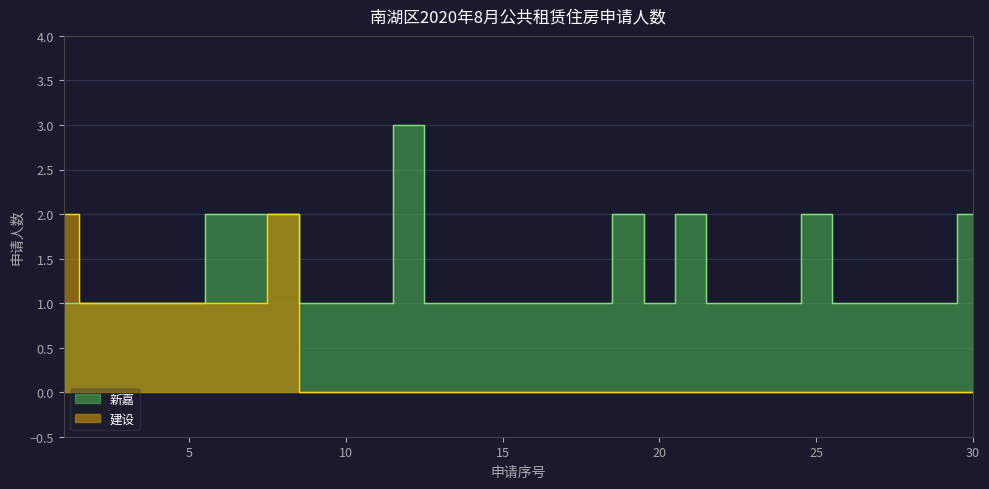

Read the value at 5.

1